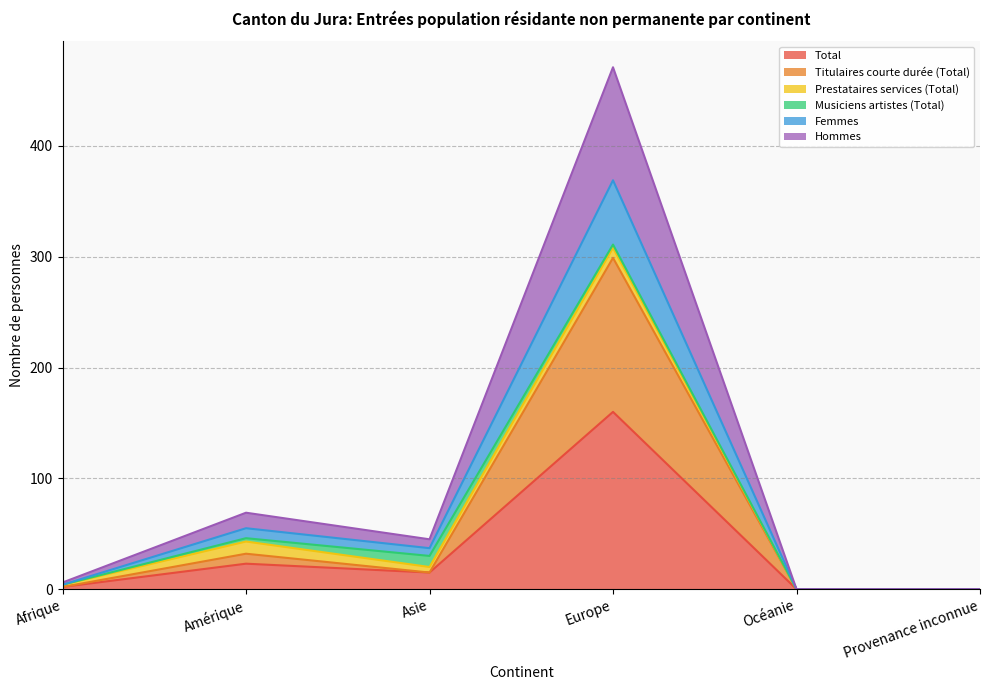

What is the highest value of the Total series?

160